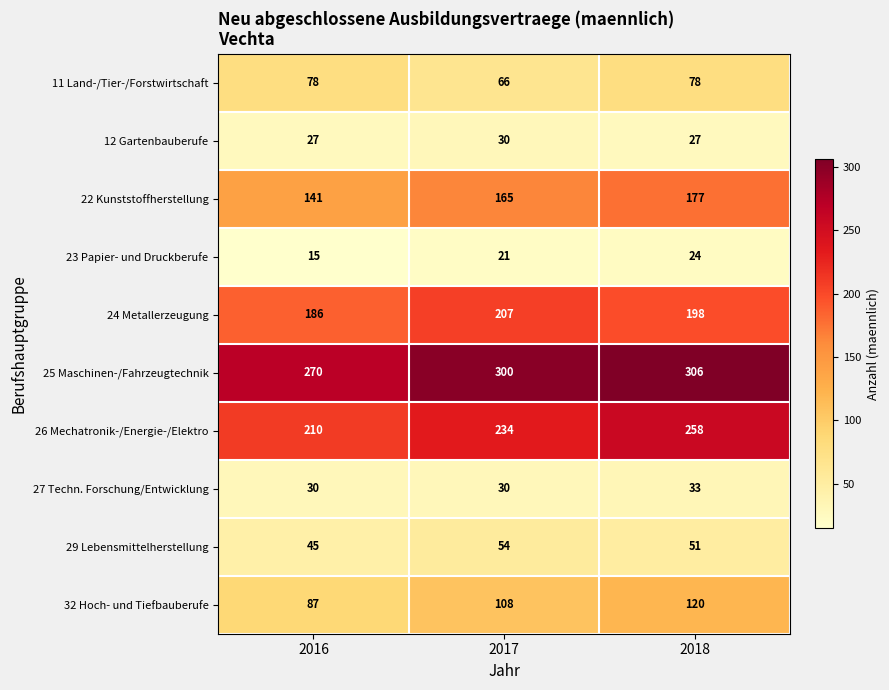

What is the smallest value displayed?

15